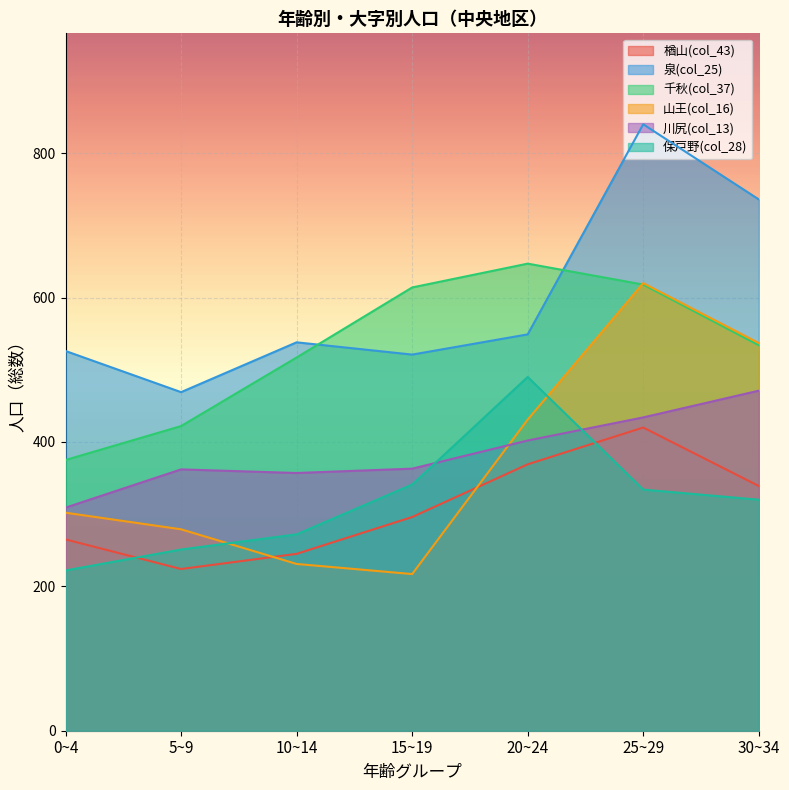

What is the label of the 4th point from the right?

15~19